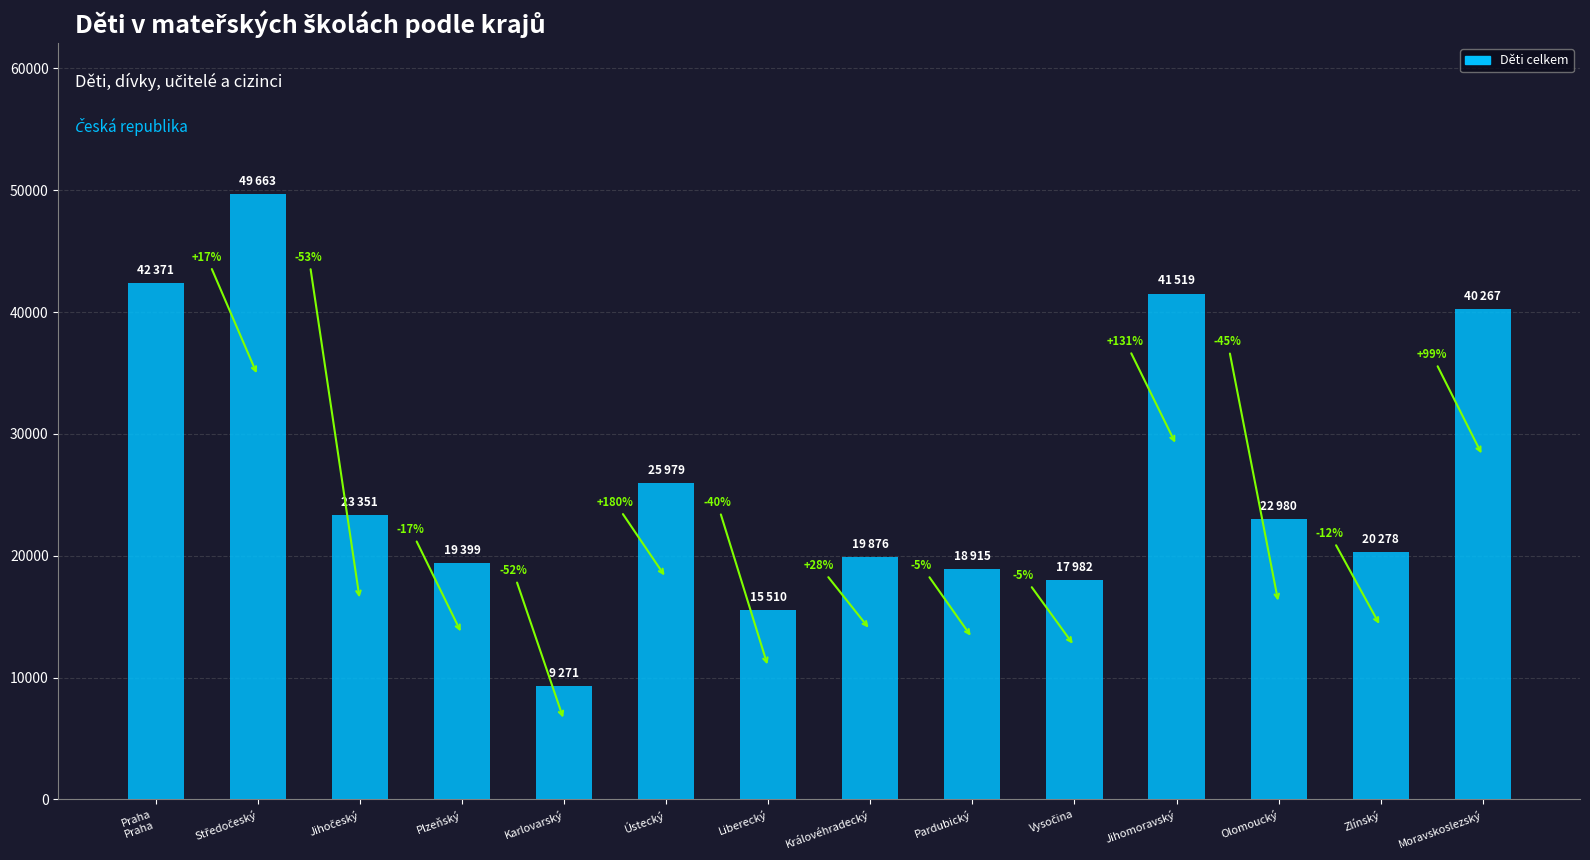

Does the chart contain any negative values?

No